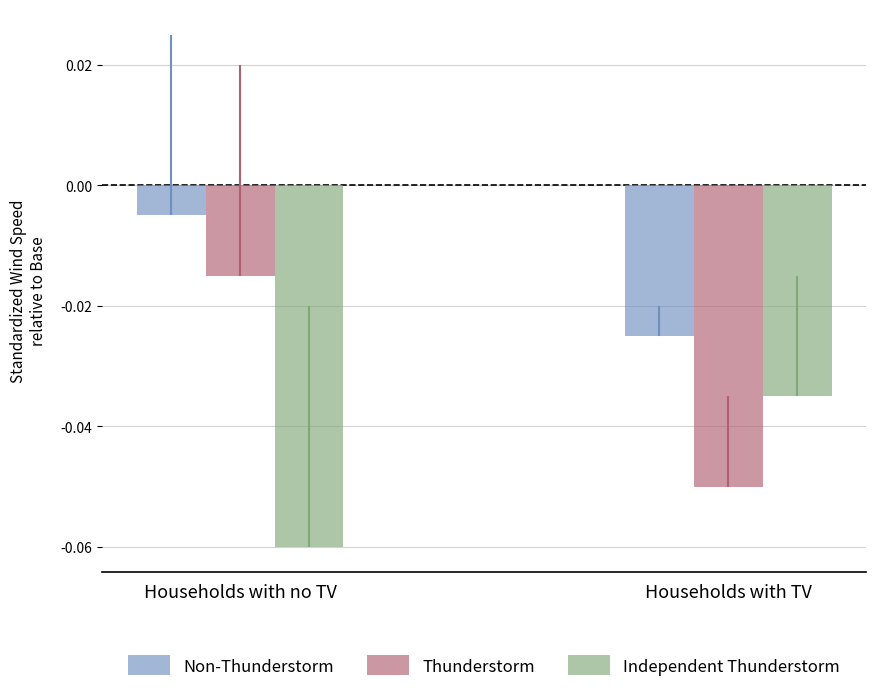

Rank the series at Households with no TV from lowest to highest value.

Independent Thunderstorm, Thunderstorm, Non-Thunderstorm